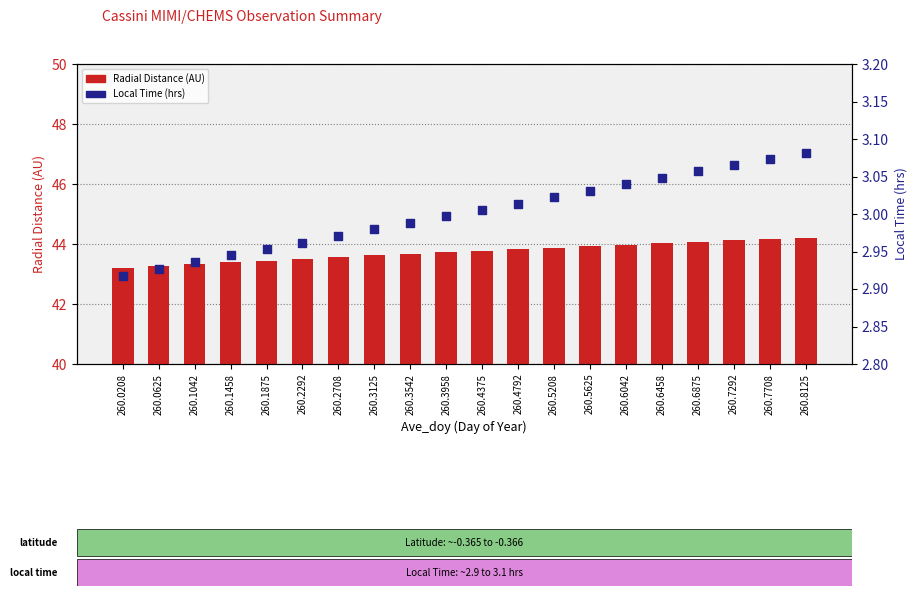

What are all the series names shown in the legend?

Radial Distance (AU), Local Time (hrs)